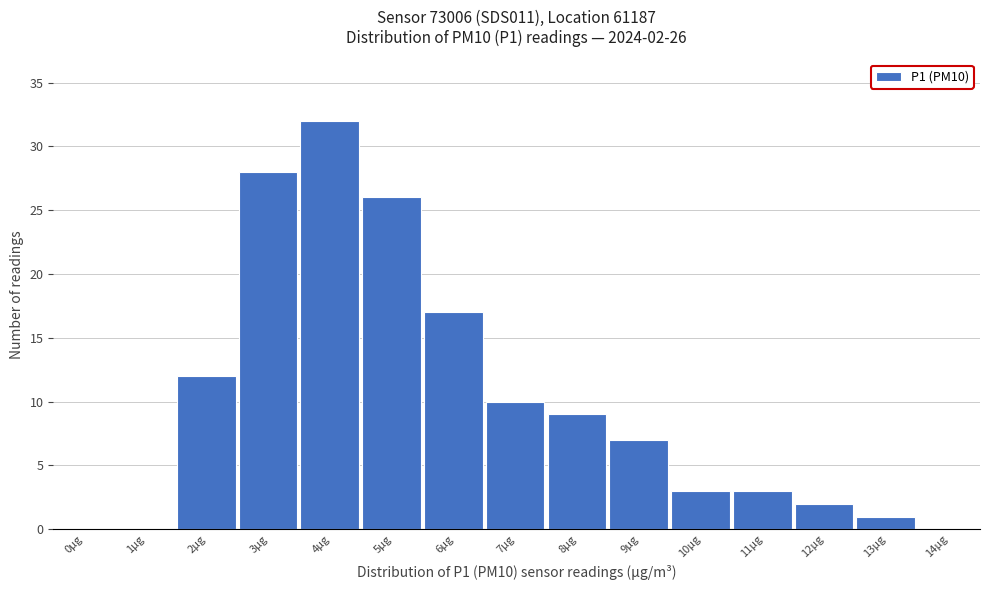

Reading left to right, what are all the values shown in this chart?

0µg=0	1µg=0	2µg=12	3µg=28	4µg=32	5µg=26	6µg=17	7µg=10	8µg=9	9µg=7	10µg=3	11µg=3	12µg=2	13µg=1	14µg=0